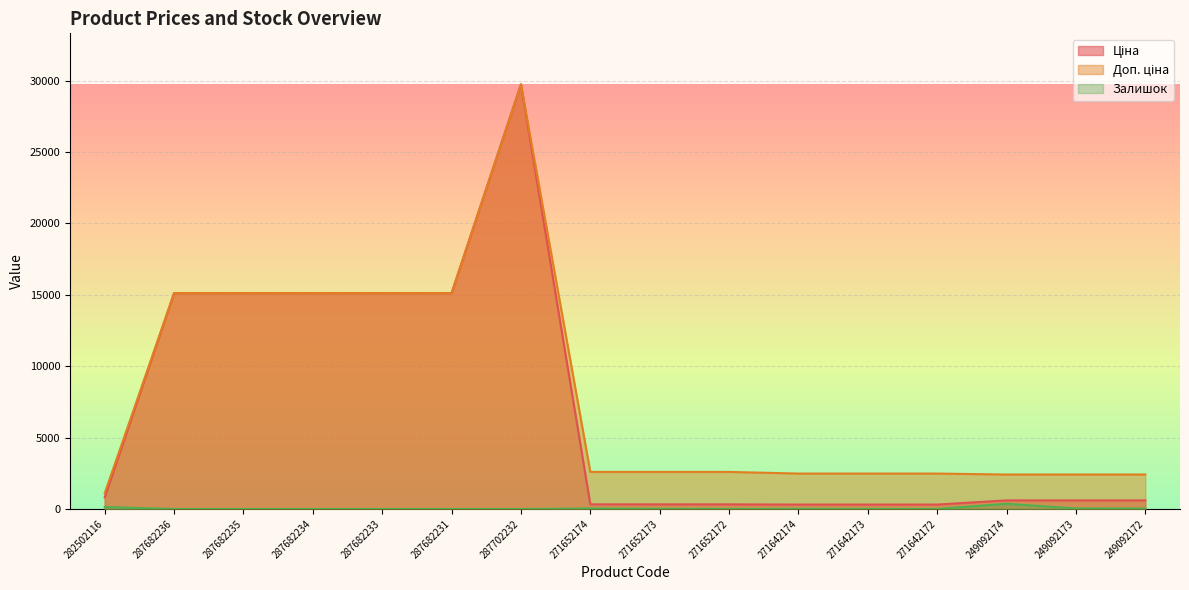

What is the difference between the highest and lowest values at 249092172?

2381.8